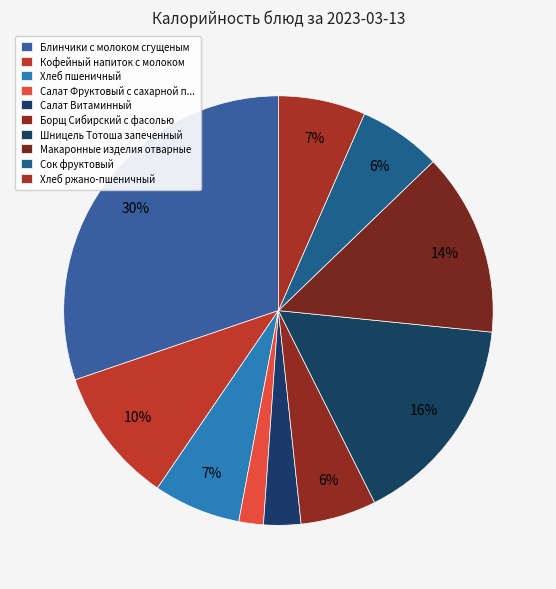

The Борщ Сибирский с фасолью slice represents 20% of the pie. True or false?

False